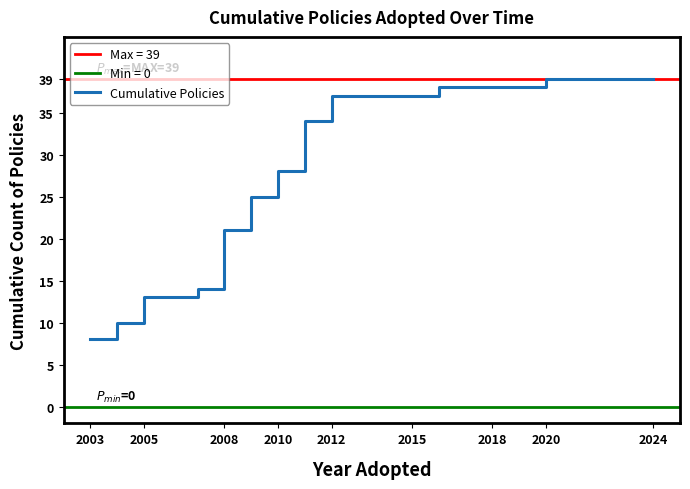

What is the minimum value for Cumulative Policies?

8